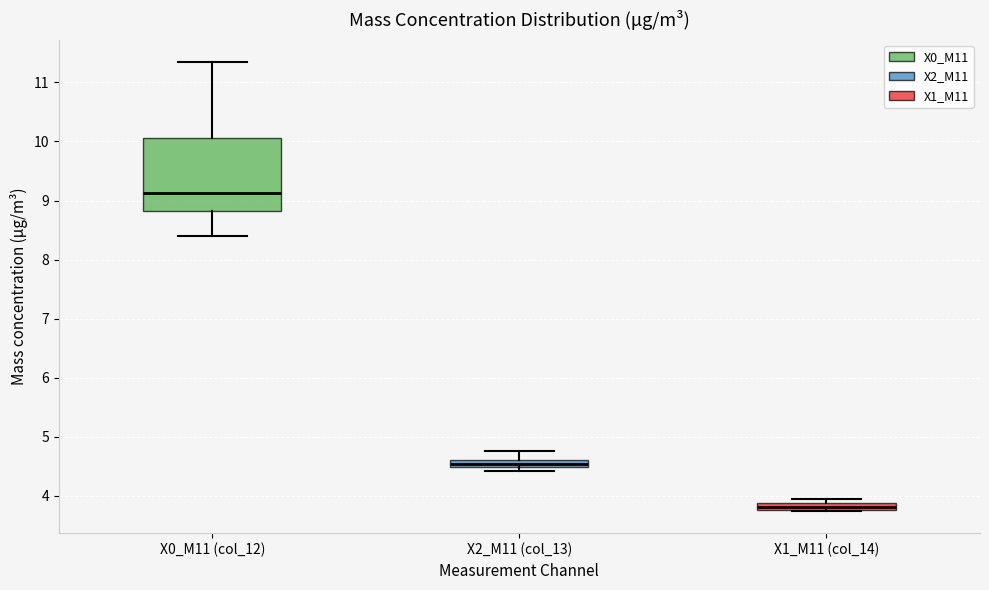

Where does the upper whisker of the box for X2_M11 (col_13) end on the y-axis? The values are not printed on the chart, so give them approximately, as read against the axis.

4.8